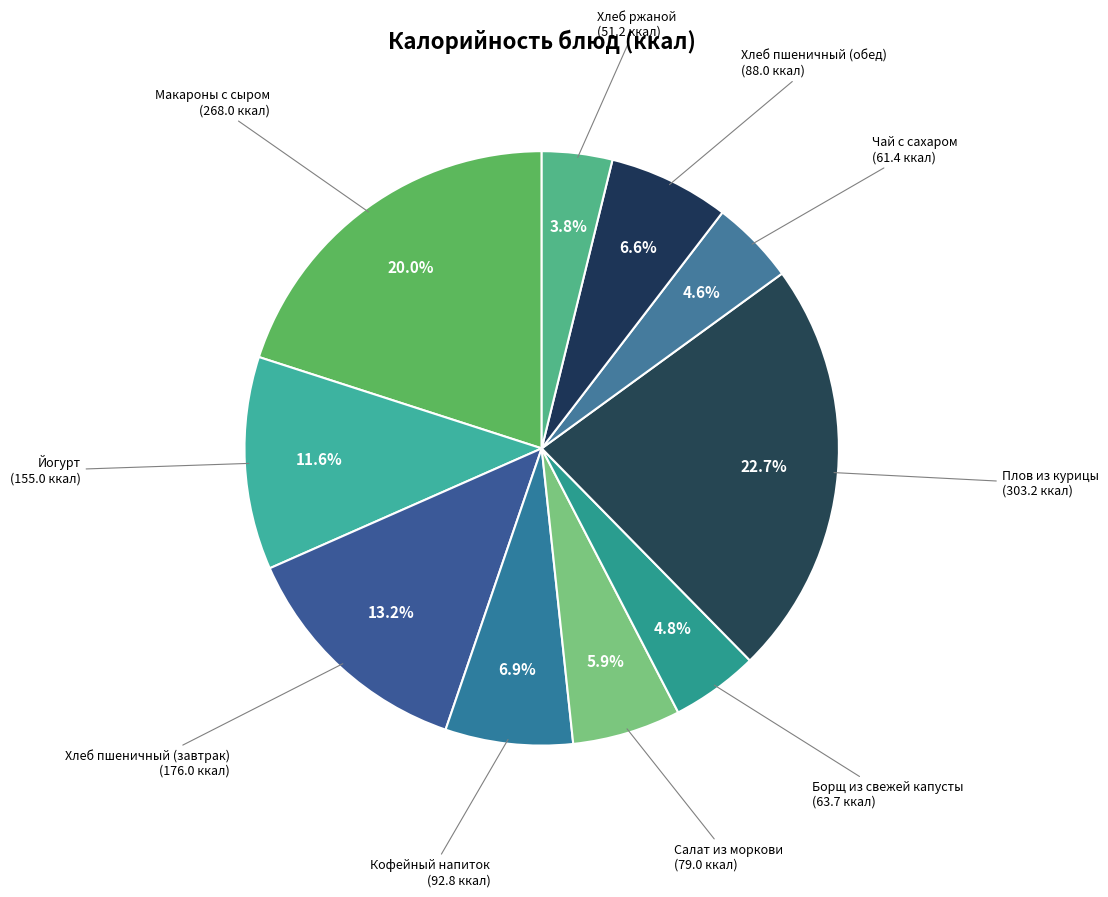

How many segments does this pie chart have?

10